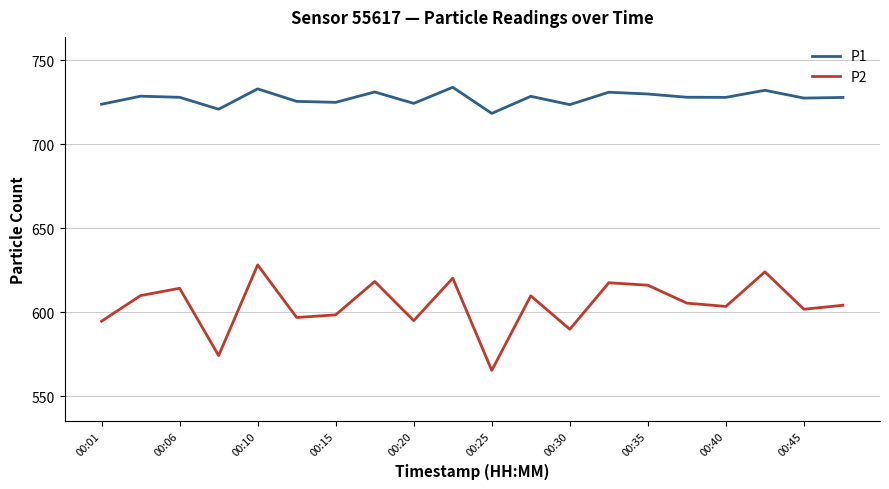

In P1, how many points are lower than both neighbors (excluding endpoints)?

7